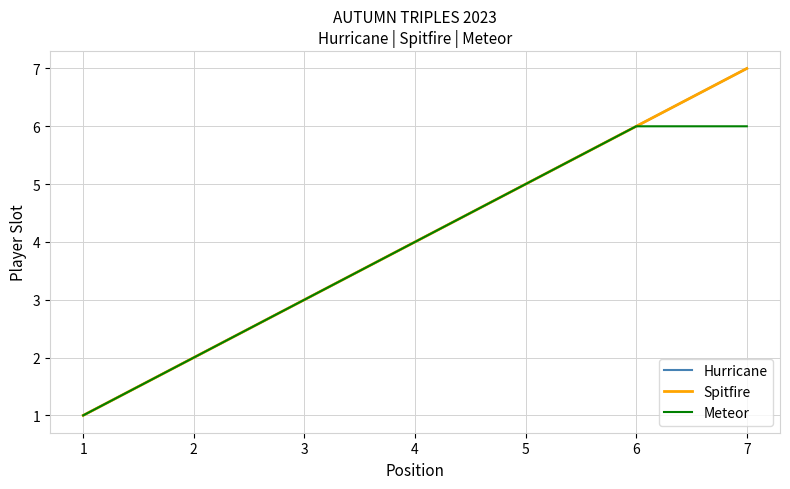

What is the highest value of the Spitfire series?

7